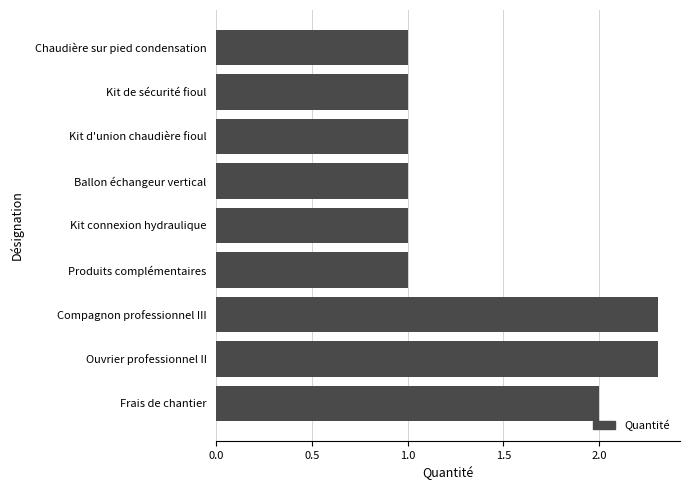

The value at Chaudière sur pied condensation is 1.4. True or false?

False